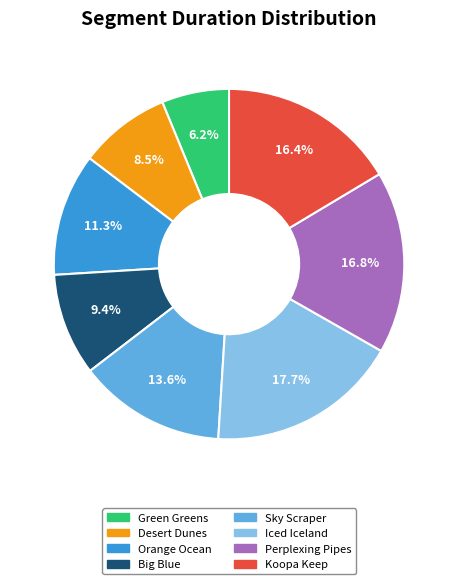

True or false: Desert Dunes accounts for 1% of the total.

False